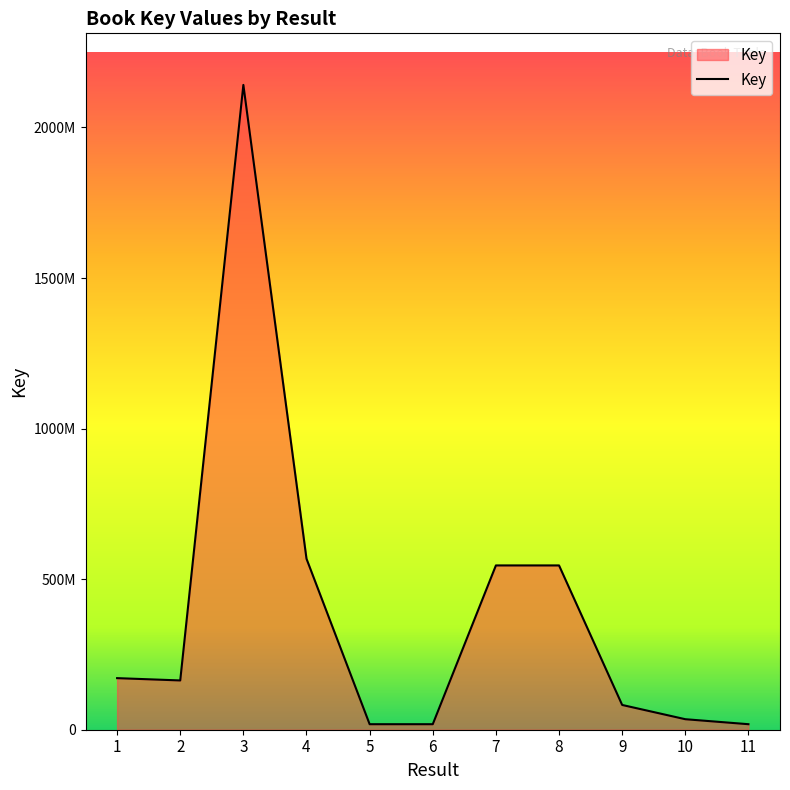

True or false: the data has more than 0 interior local peaks.

True